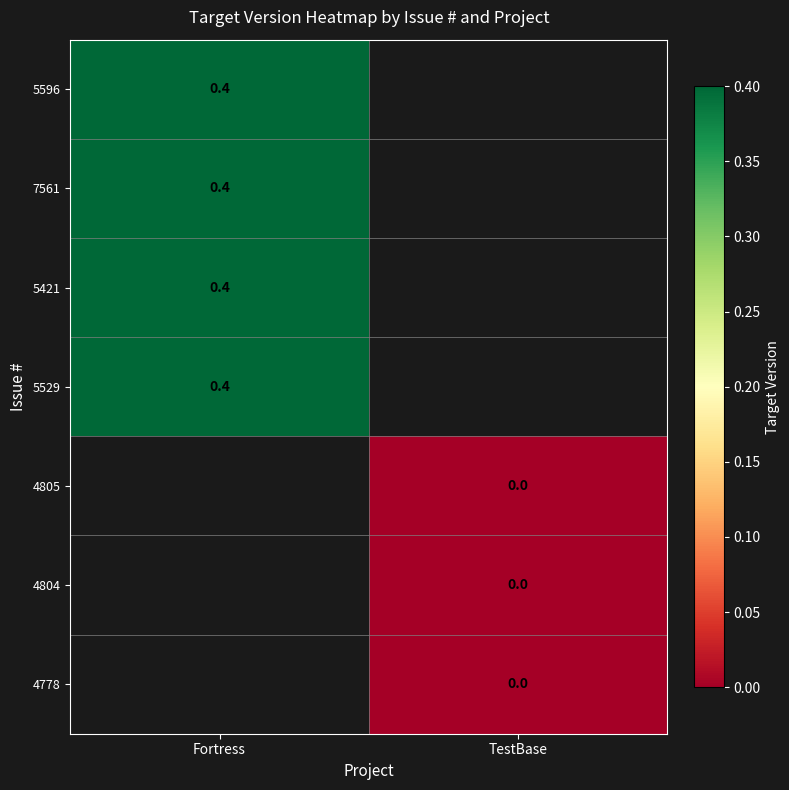

What is the greatest value displayed?

0.4